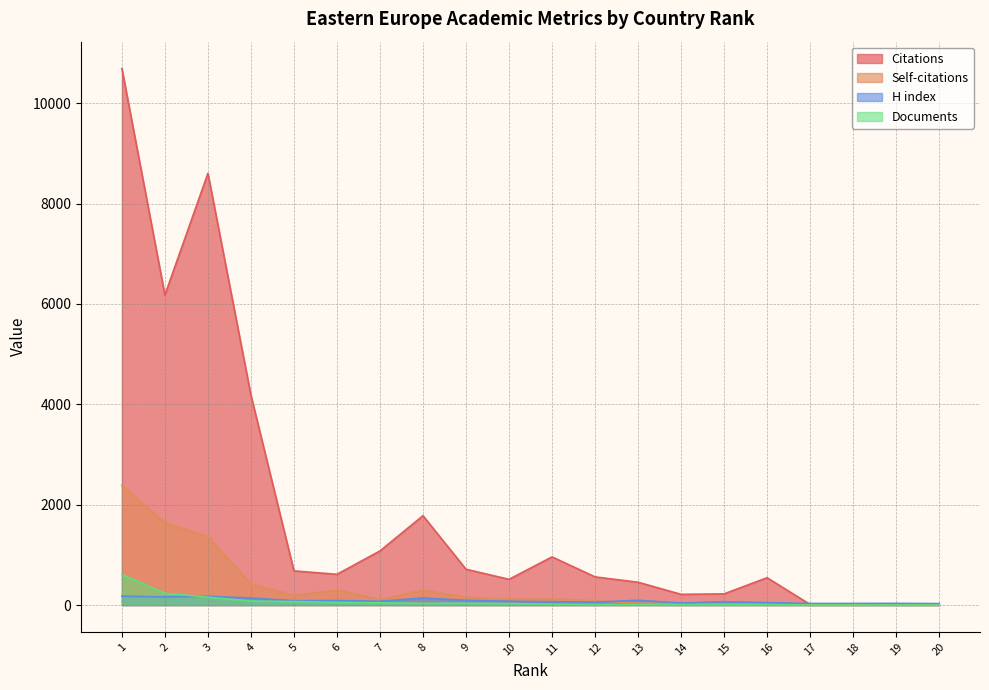

Between 15 and 19, which series saw the biggest shift?

Citations